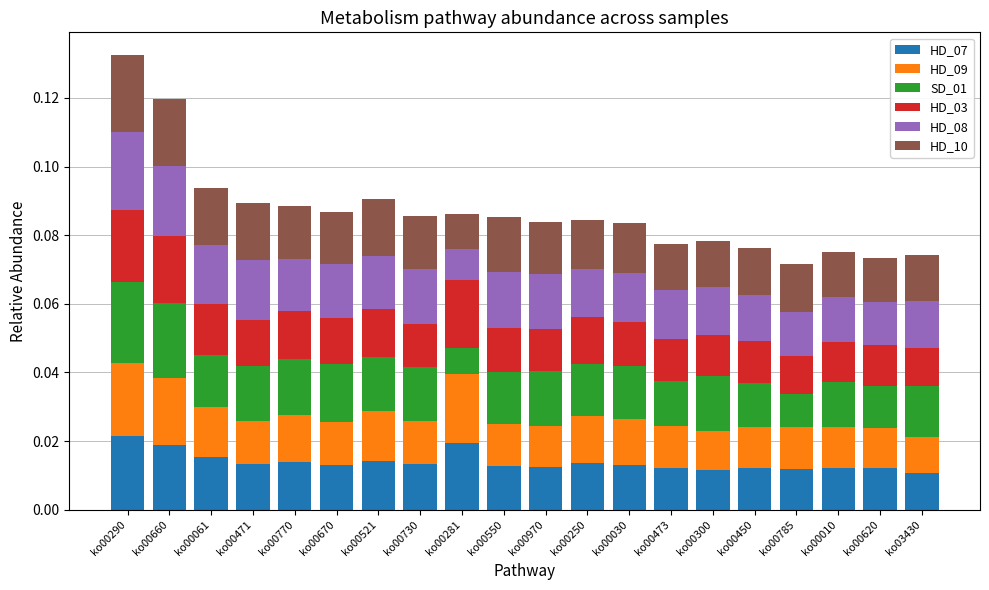

Rank the categories by HD_03 value from highest to lowest.

ko00290, ko00281, ko00660, ko00061, ko00521, ko00770, ko00250, ko00471, ko00670, ko00030, ko00550, ko00730, ko00970, ko00473, ko00450, ko00300, ko00620, ko00010, ko00785, ko03430